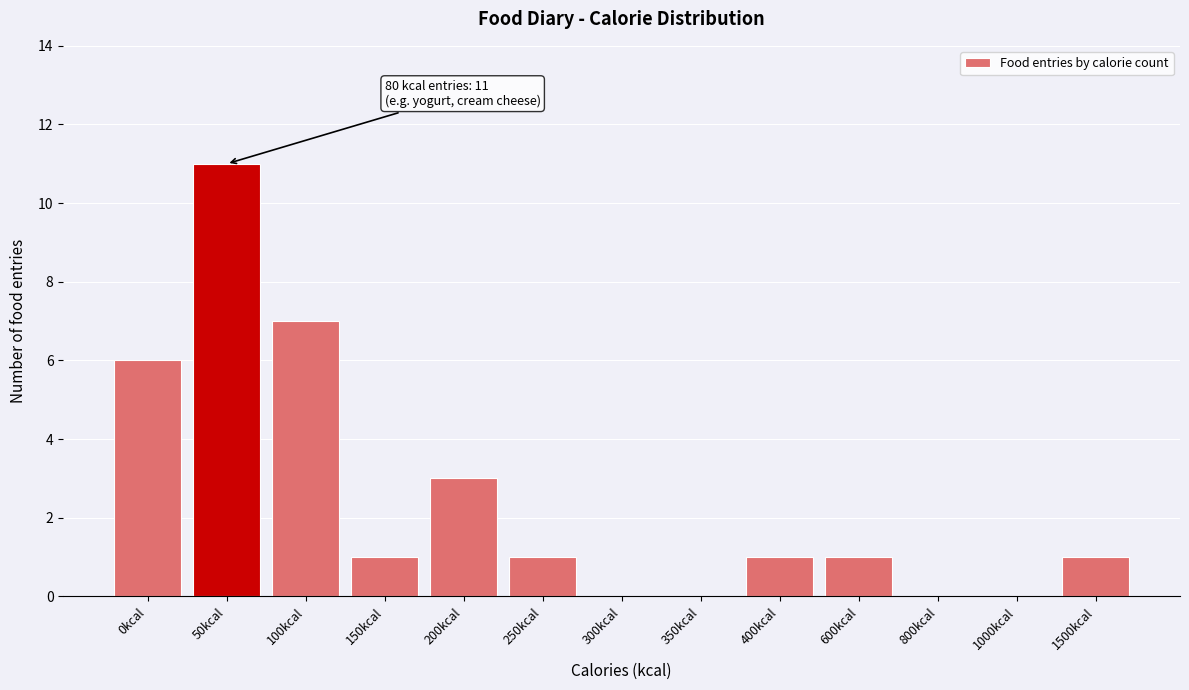

Reading left to right, extract all data points from this chart.

0kcal=6	50kcal=11	100kcal=7	150kcal=1	200kcal=3	250kcal=1	300kcal=0	350kcal=0	400kcal=1	600kcal=1	800kcal=0	1000kcal=0	1500kcal=1